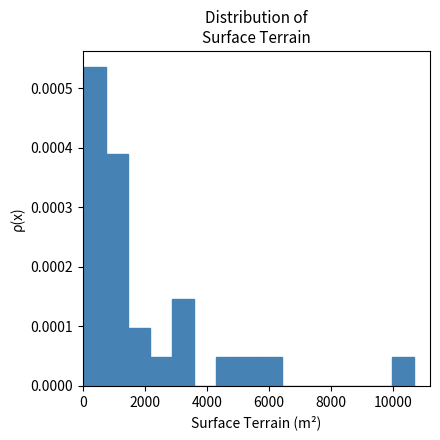

Read against the x-axis, roughly where is the centre of the tallest bar?

400